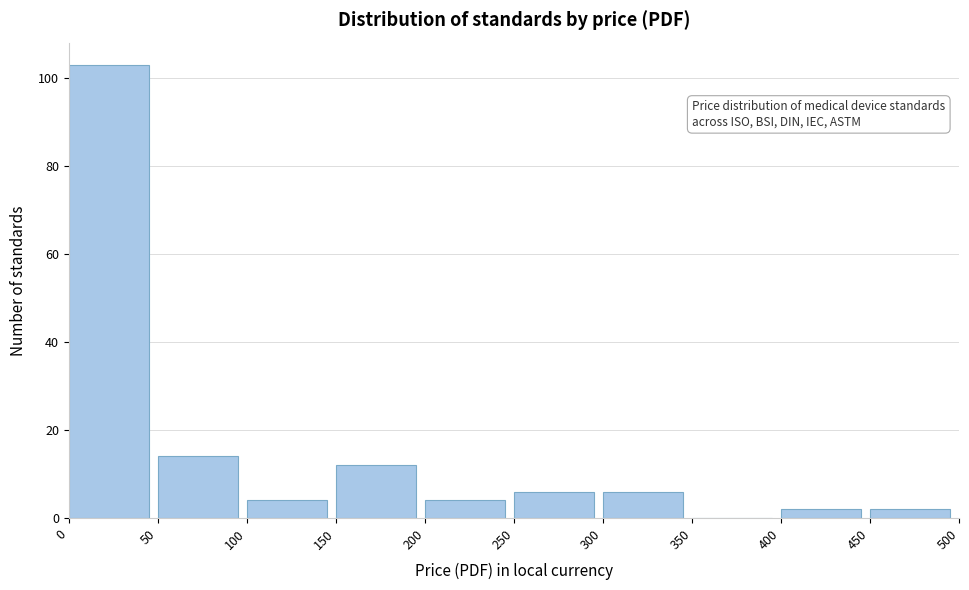

Reading left to right, transcribe this chart: for each bar, give the range it covers on the x-axis and its height. The values are not printed on the chart, so give them approximately, as read against the axis.

0 to 50: 104
50 to 100: 14
100 to 150: 4
150 to 200: 12
200 to 250: 4
250 to 300: 6
300 to 350: 6
350 to 400: 0
400 to 450: 2
450 to 500: 2